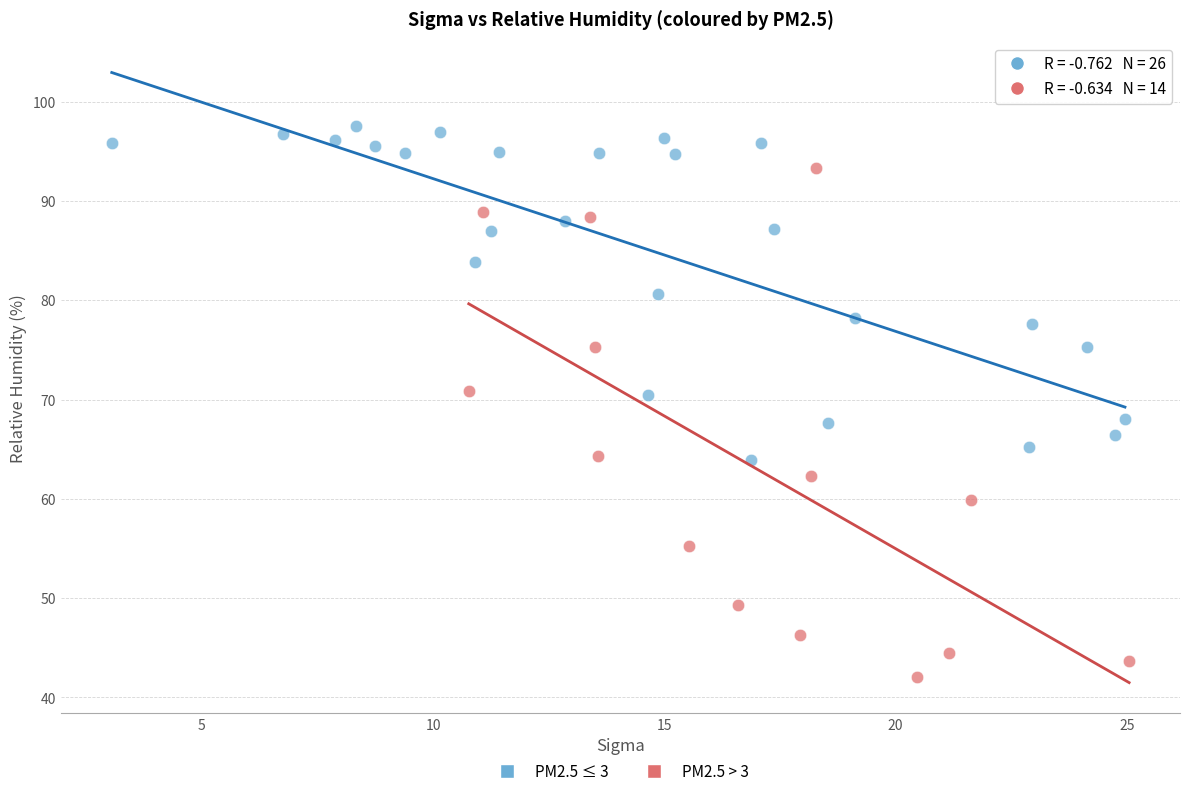

Which series reaches the maximum Y coordinate?

PM2.5 ≤ 3